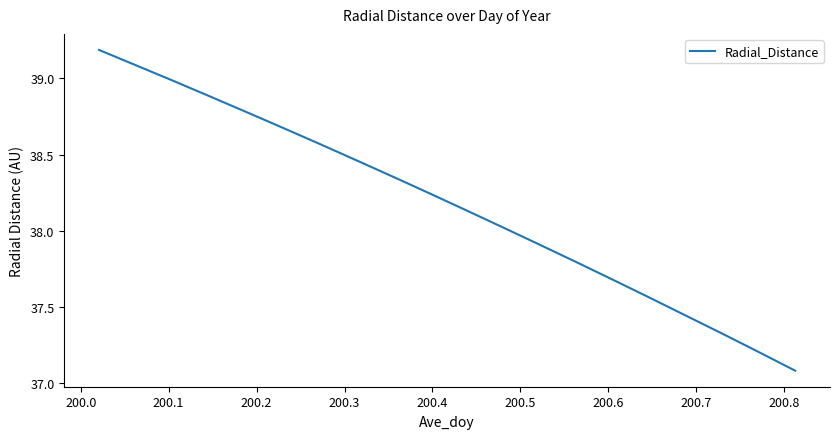

Is this an area chart (filled region under the line)?

No